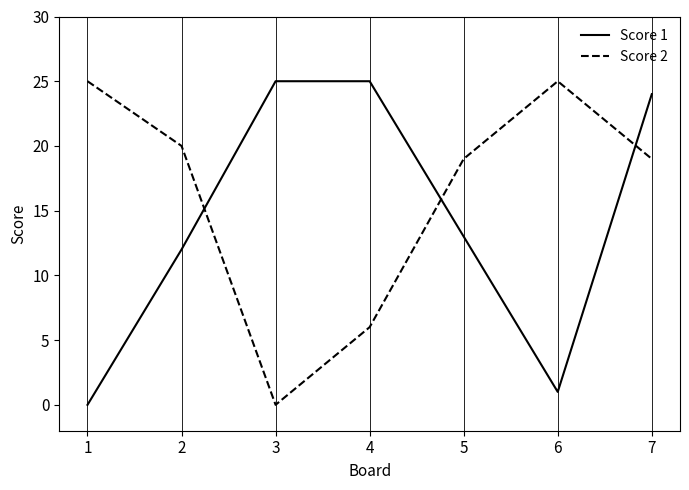

Which series ends up on top after the final intersection of Score 2 and Score 1?

Score 1